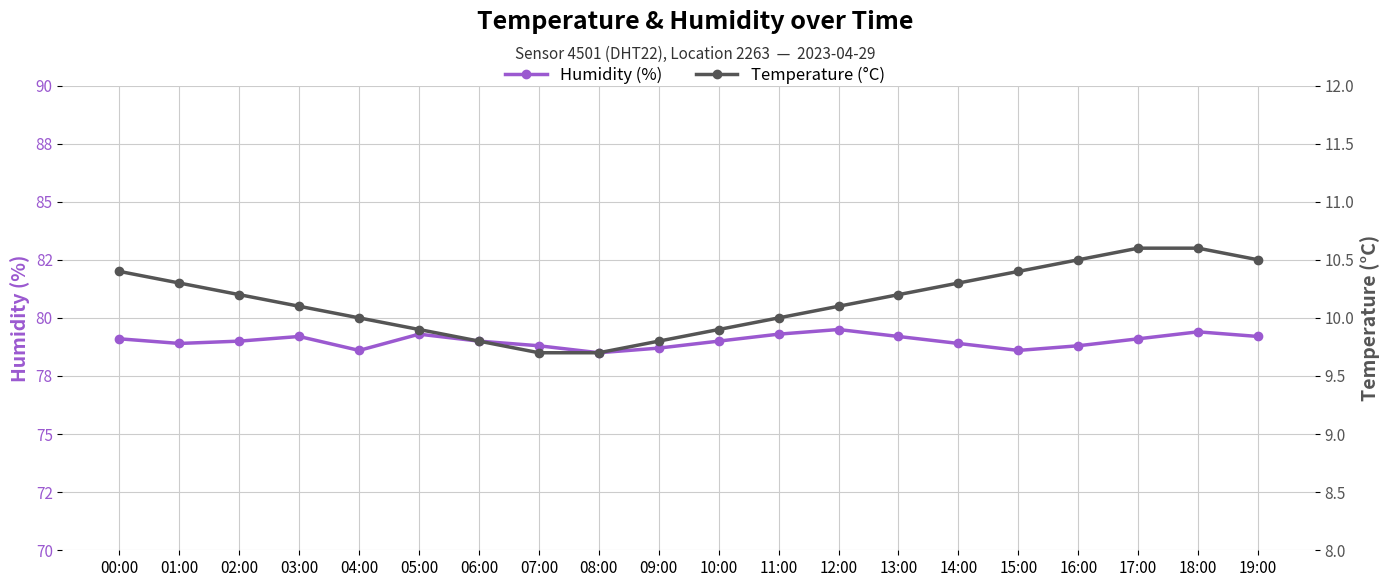

True or false: Temperature (°C) and Humidity (%) cross at least once.

False